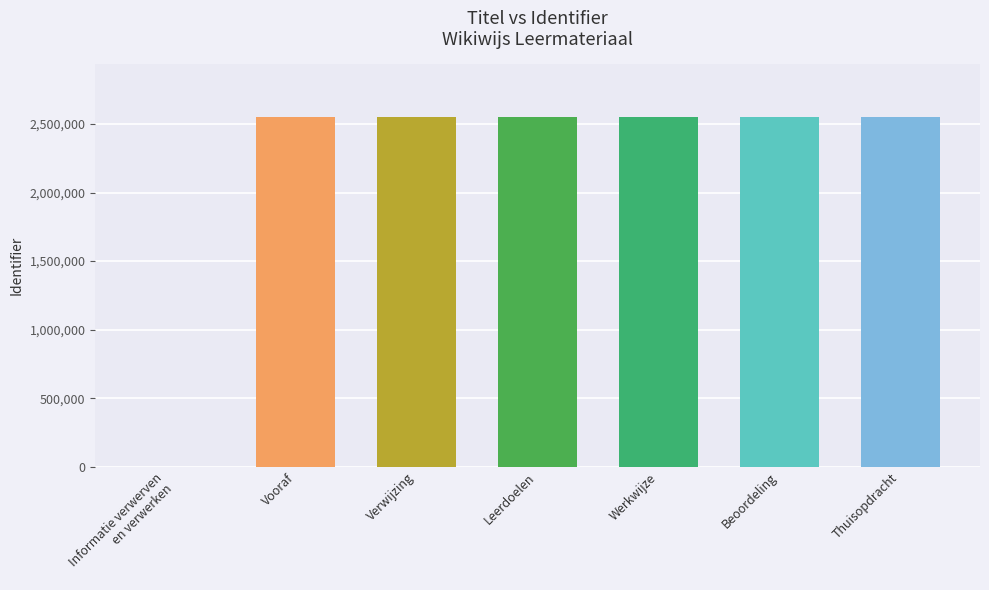

Read the value at Verwijzing.

2552163